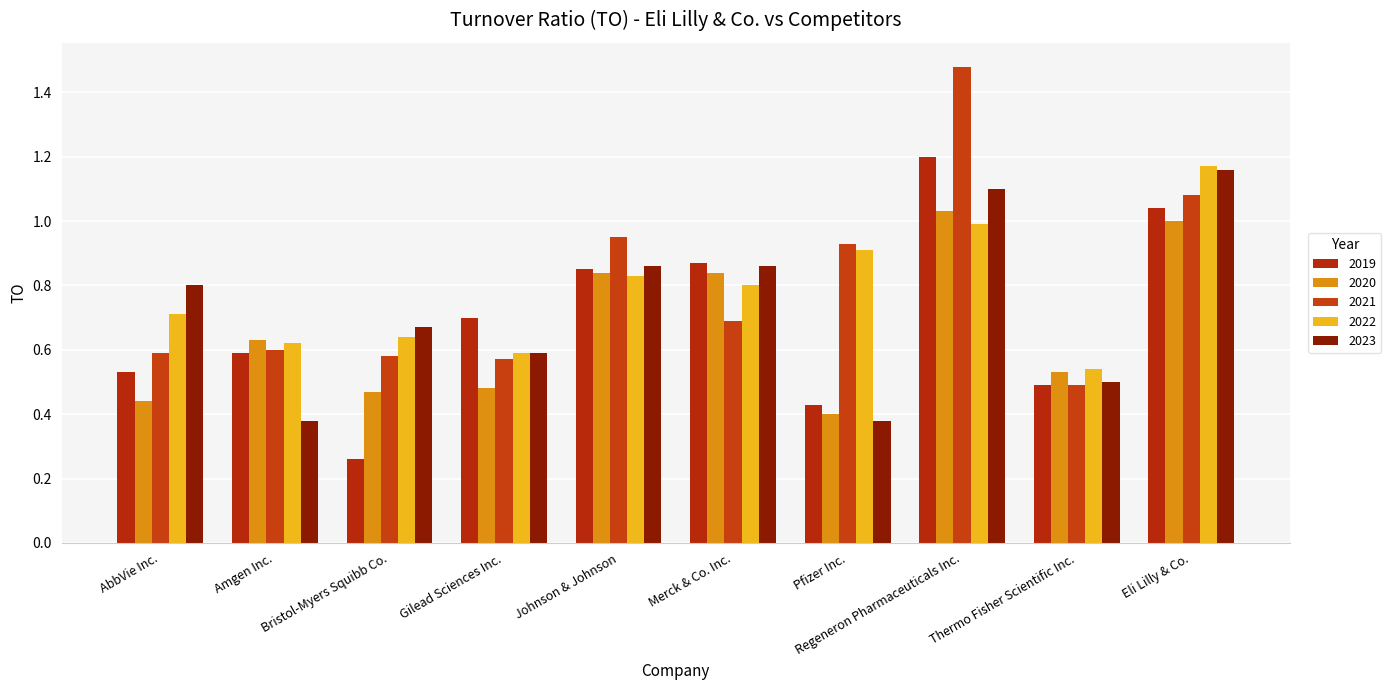

Reading right to left, transcribe all the data shown in this chart.

2019: 1.0	0.5	1.2	0.4	0.9	0.8	0.7	0.3	0.6	0.5
2020: 1.0	0.5	1.0	0.4	0.8	0.8	0.5	0.5	0.6	0.4
2021: 1.1	0.5	1.5	0.9	0.7	0.9	0.6	0.6	0.6	0.6
2022: 1.2	0.5	1.0	0.9	0.8	0.8	0.6	0.6	0.6	0.7
2023: 1.2	0.5	1.1	0.4	0.9	0.9	0.6	0.7	0.4	0.8